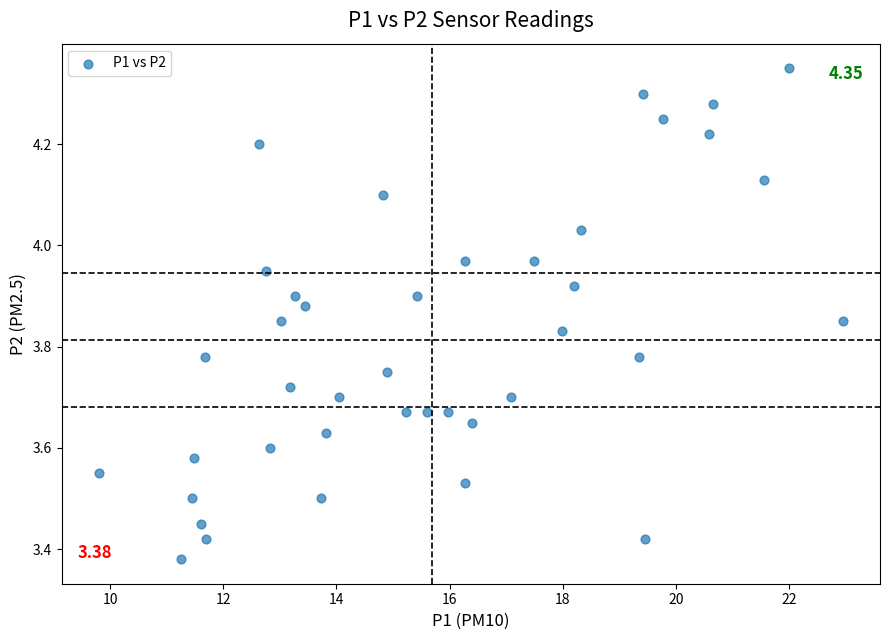

What is the range of X values (max minus min)?

13.1